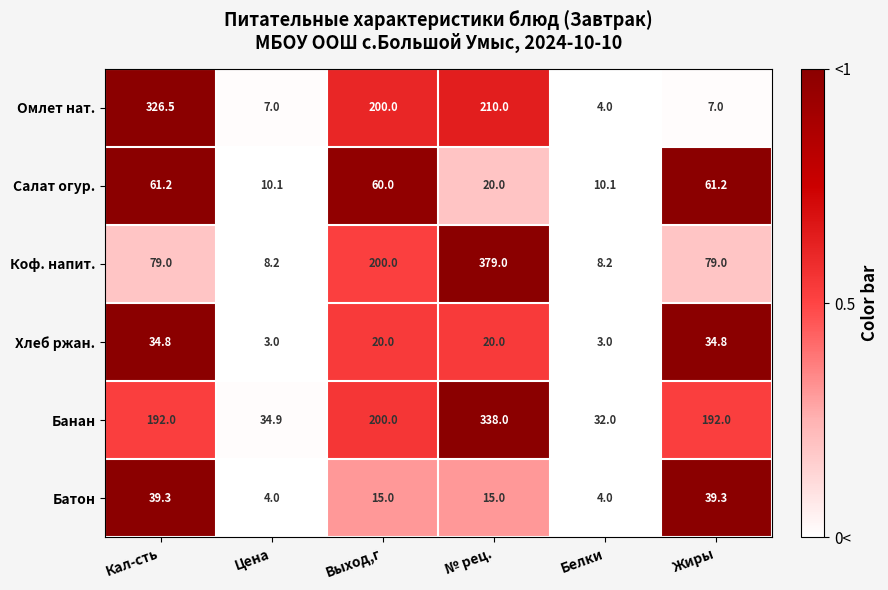

At which category is the sum across all series the highest?

№ рец.